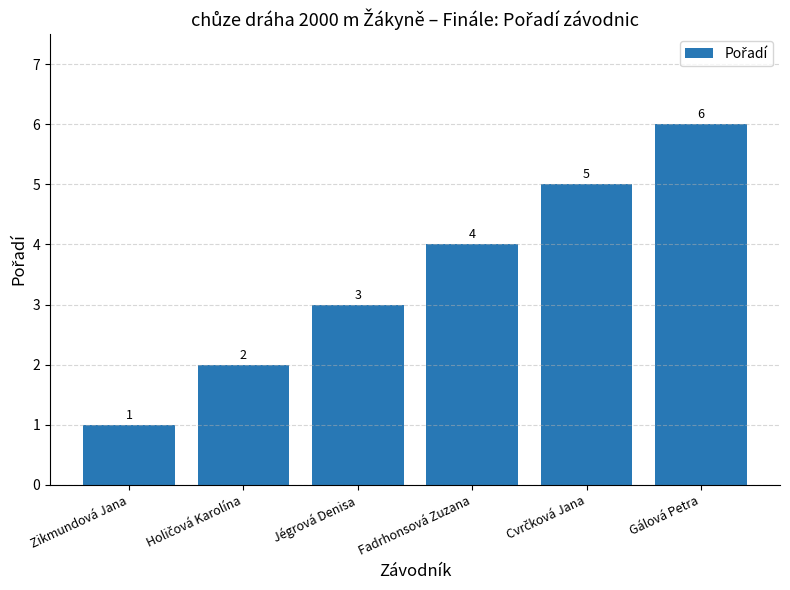

Which has a higher value, Fadrhonsová Zuzana or Zikmundová Jana?

Fadrhonsová Zuzana